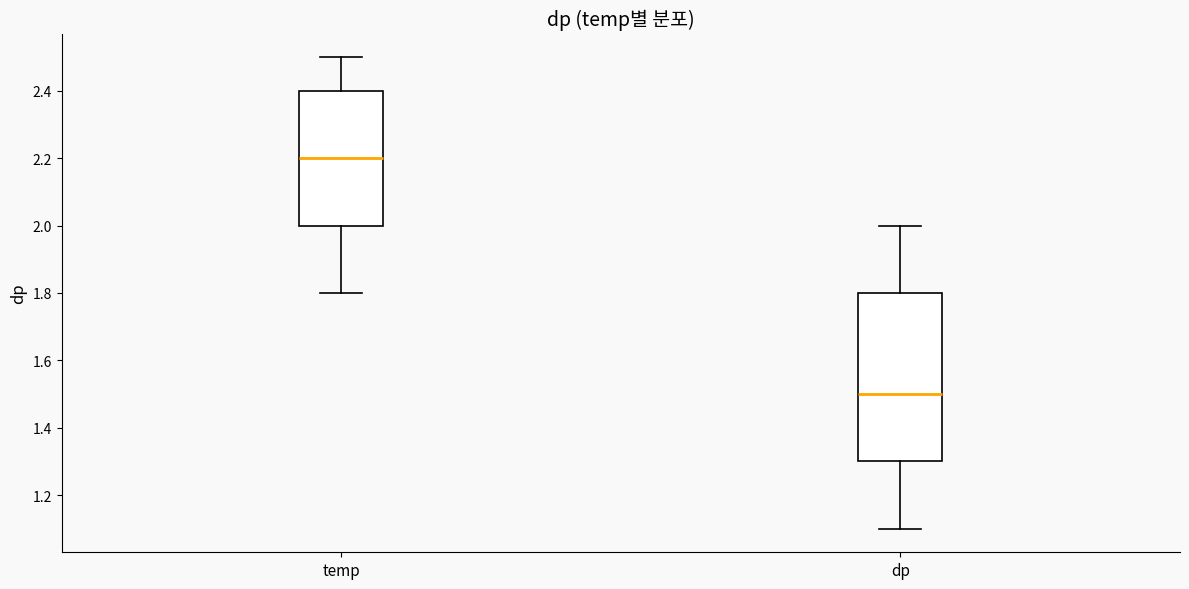

Which box is the tallest, from its lower edge to its upper edge?

dp